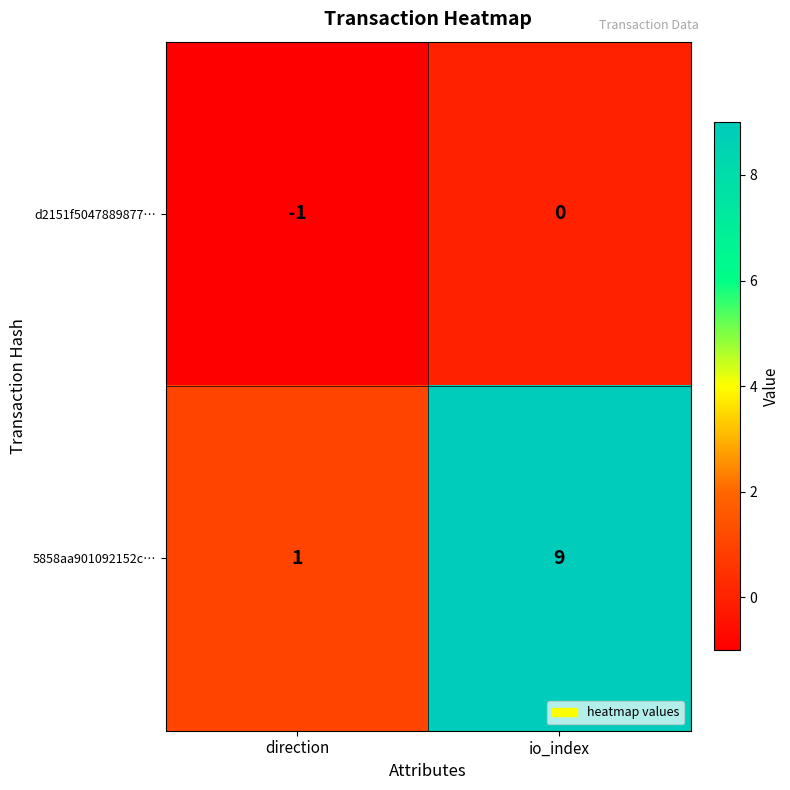

The 5858aa901092152c… series shows 1 at direction. True or false?

True